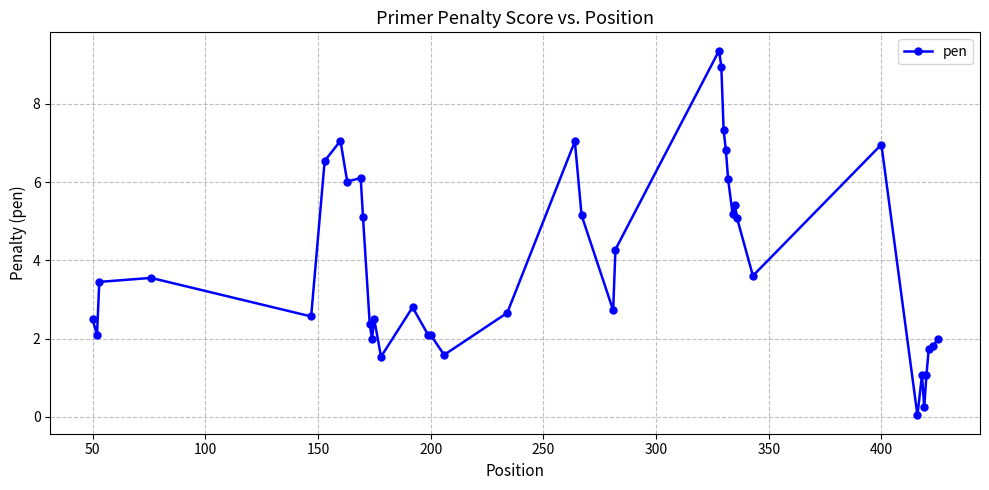

What is the average value?

3.9